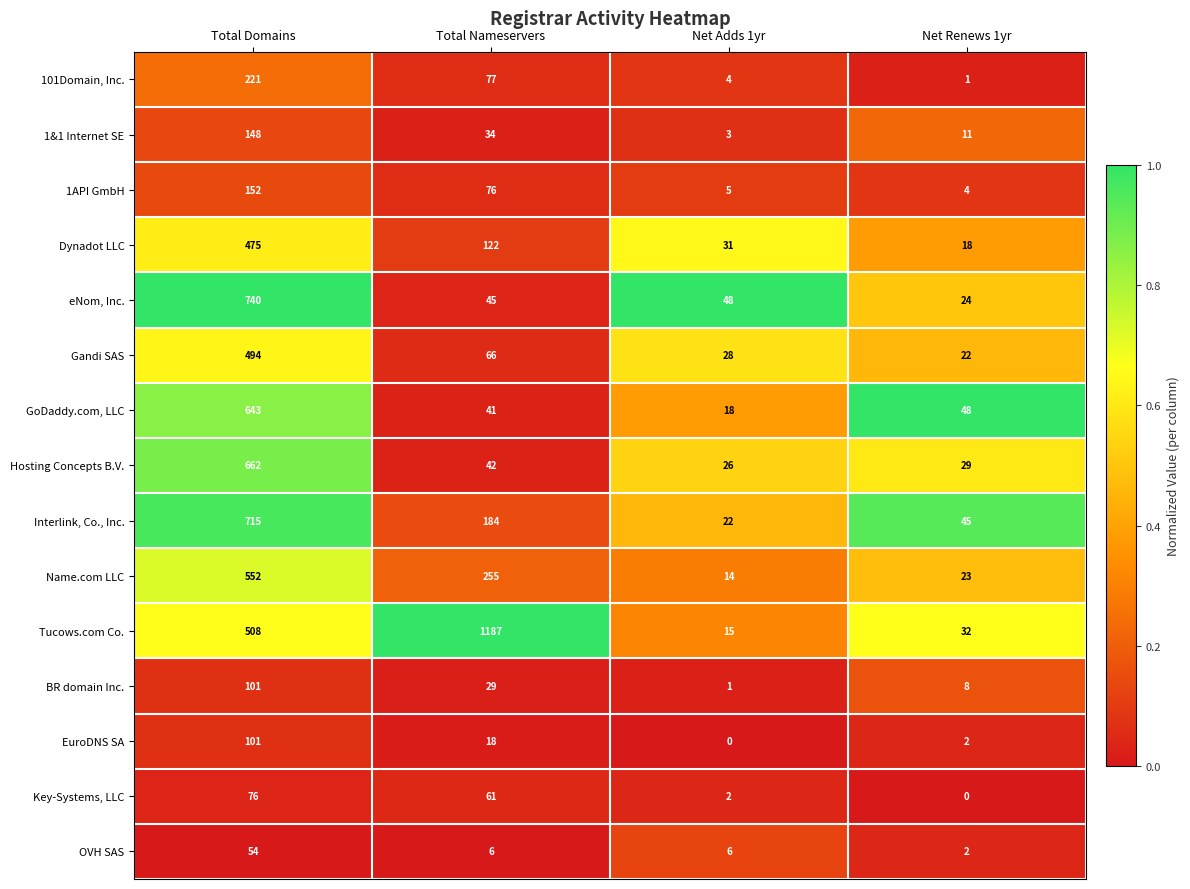

Is it true that Dynadot LLC equals 54 at Net Adds 1yr?

False